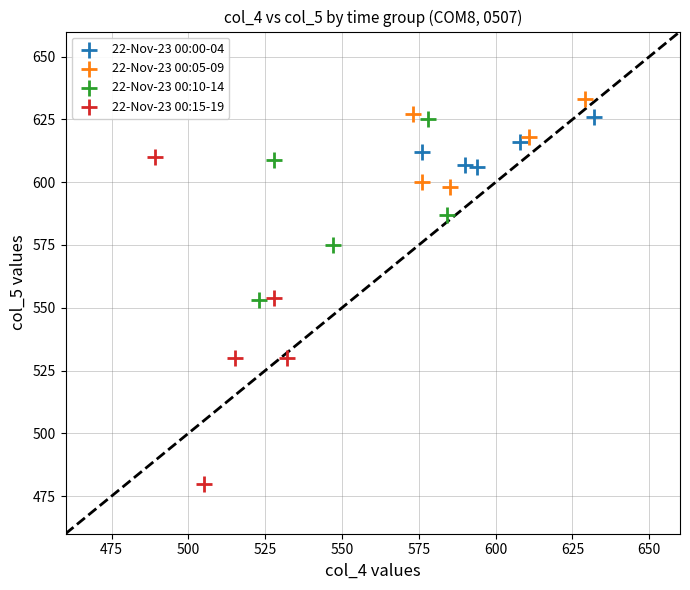

Which series has the largest Y range (max minus min)?

22-Nov-23 00:15-19